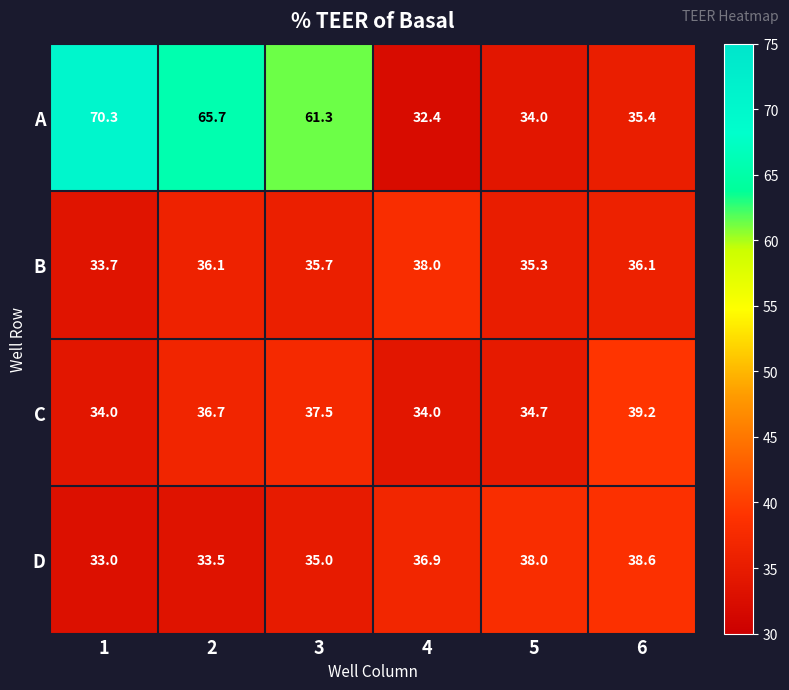

What is the average value of the A series?

49.9